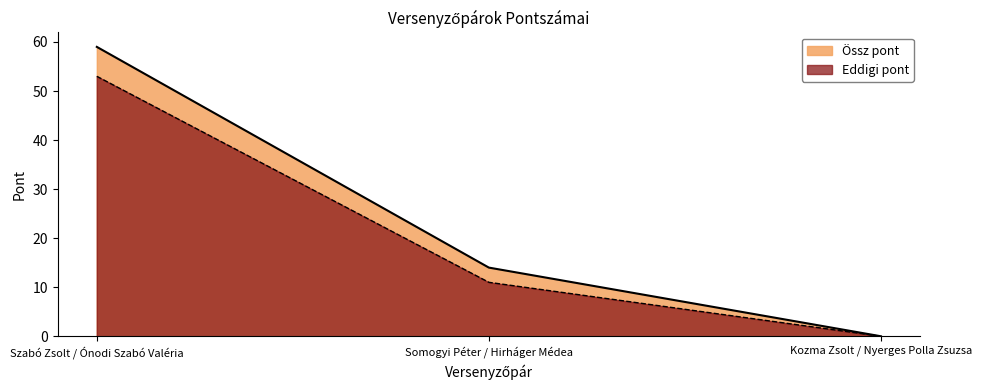

What is the value of the Eddigi pont point at the 2nd from the left?

11